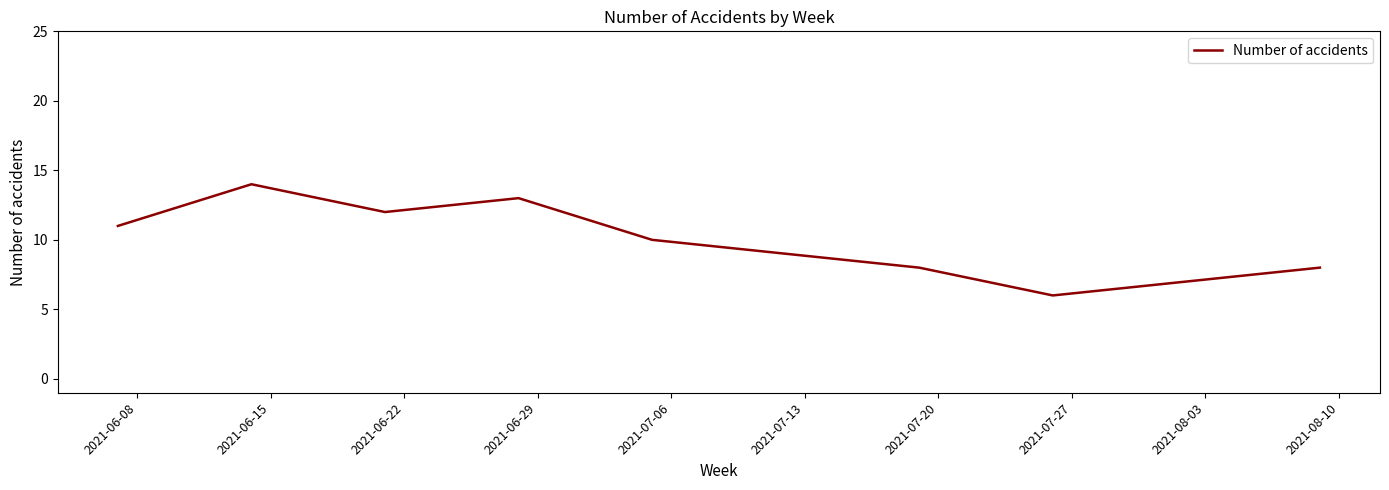

What is the smallest value displayed?

6